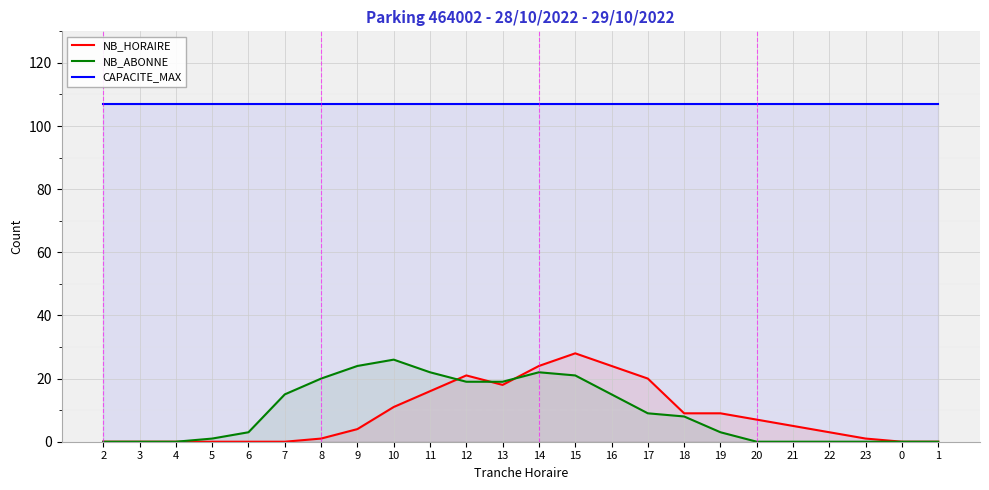

What is the total value across all series at 15?

156